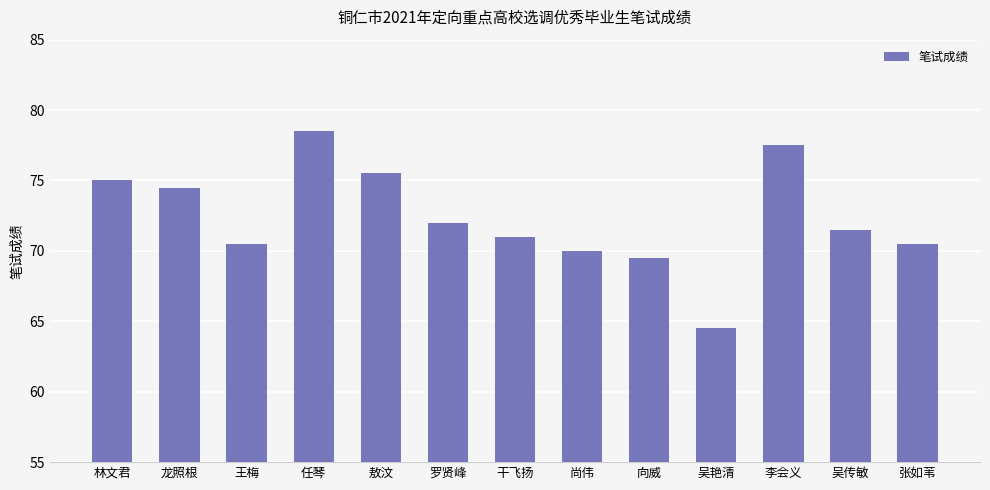

What is the sum of the values at 干飞扬 and 王梅?

141.5